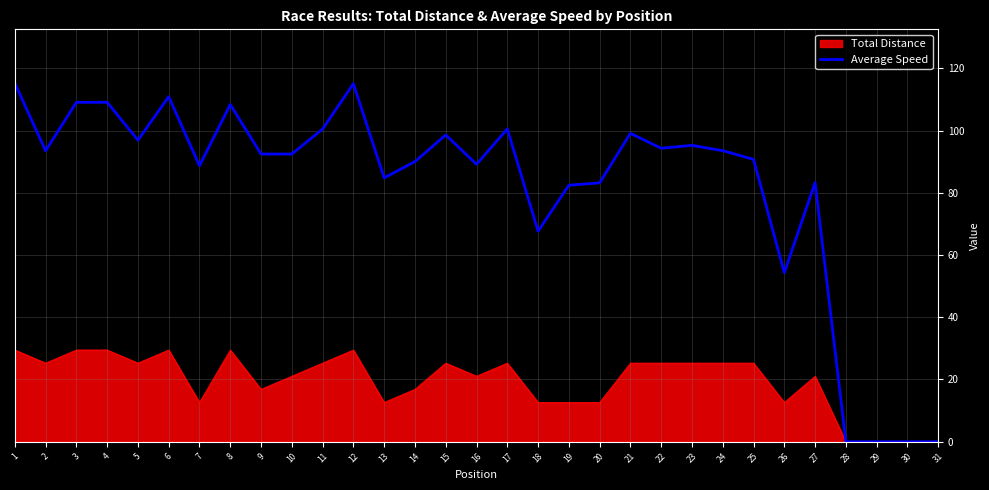

Which series changed the most between 14 and 24?

Total Distance